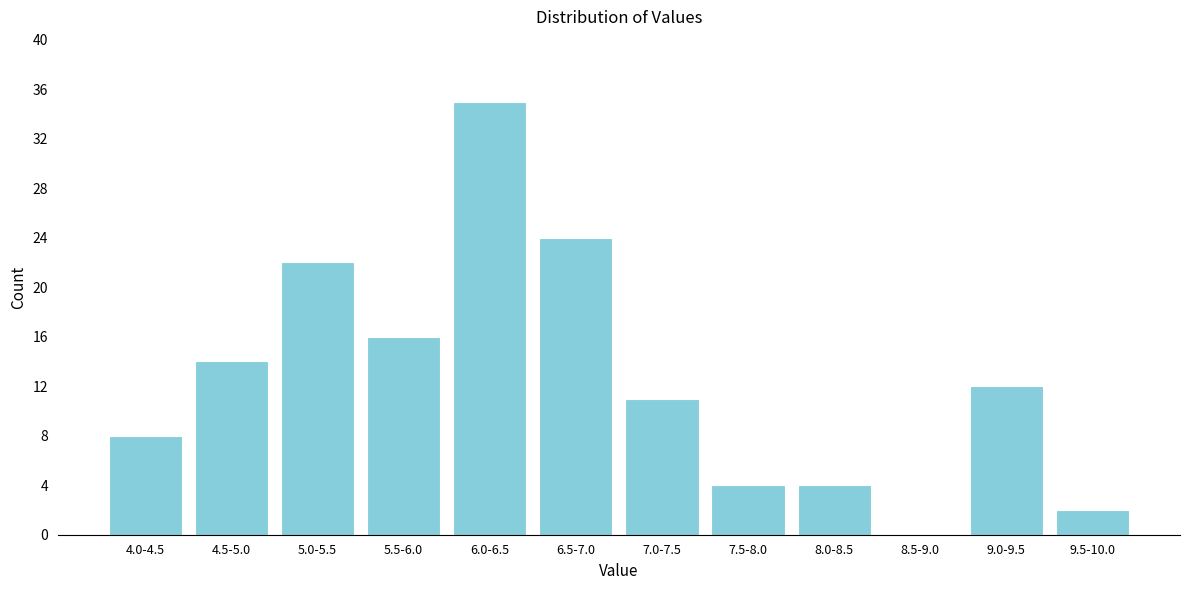

Which has a higher value, 7.0-7.5 or 5.0-5.5?

5.0-5.5